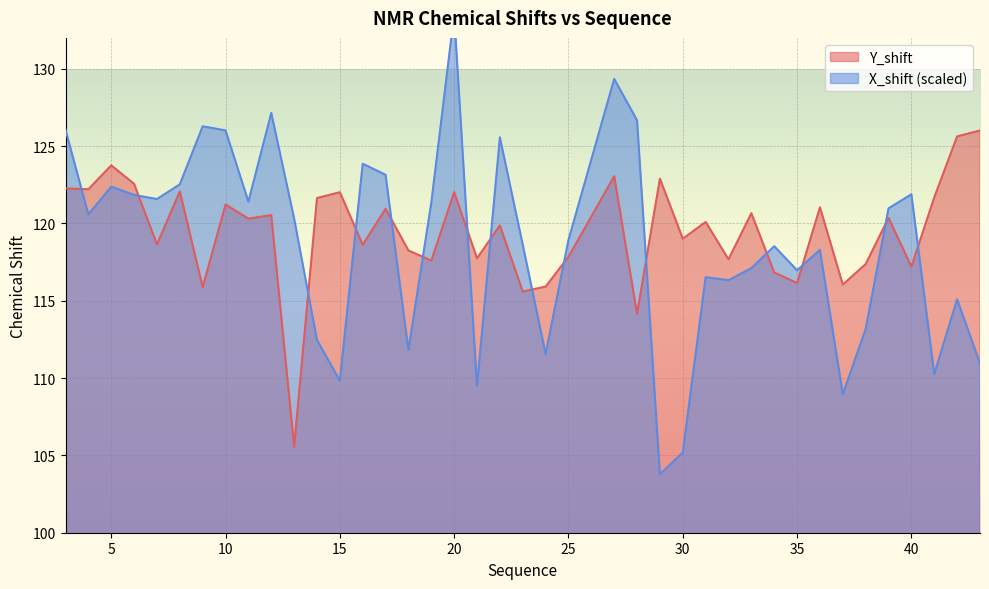

Is it true that X_shift equals 121.4 at 11?

True